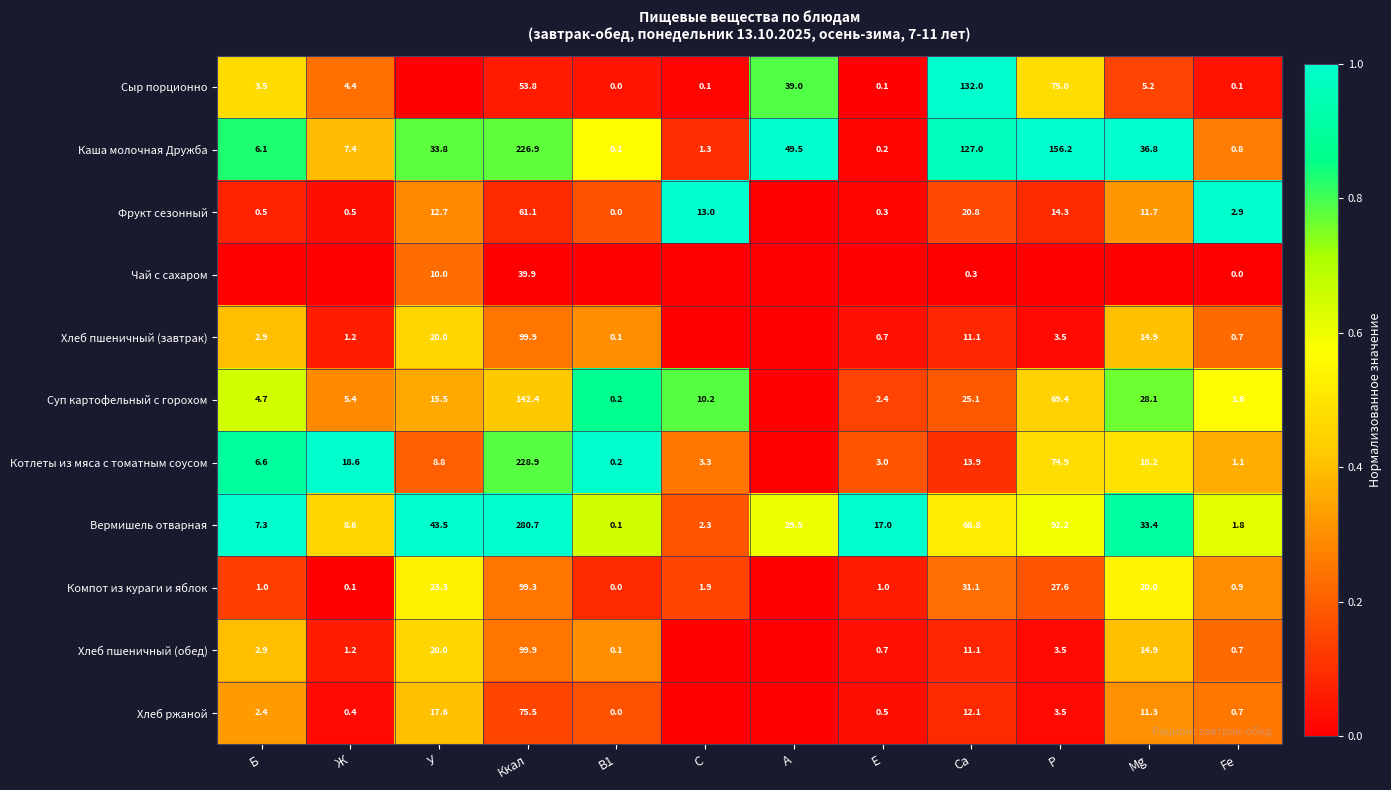

List the labels in order of Каша молочная Дружба value, smallest first.

B1, E, Fe, C, Б, Ж, У, Mg, A, Ca, P, Ккал